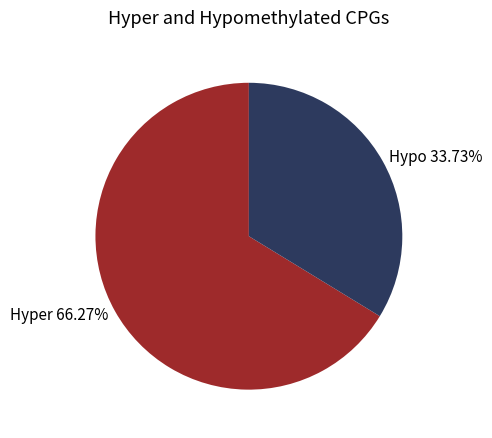

Combined, do Hypo 33.73% and Hyper 66.27% account for over 50%?

Yes